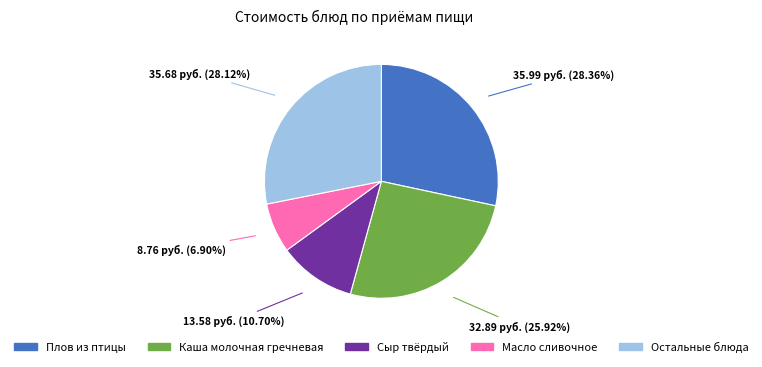

Is there a majority slice in this chart?

No